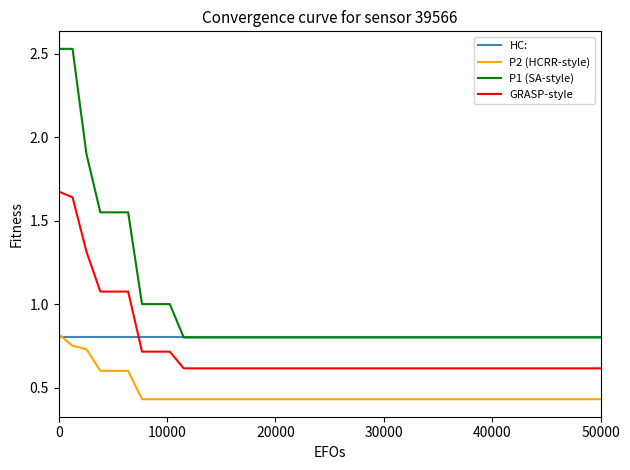

Which series has the widest spread of values?

P1 (SA-style)